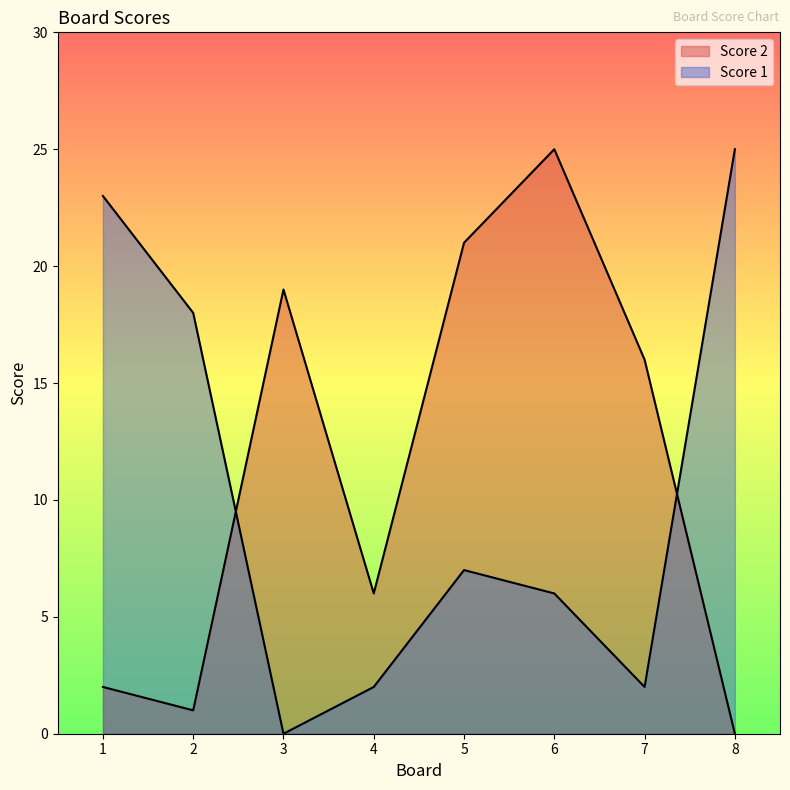

How many interior local peaks does the Score 1 series have?

1